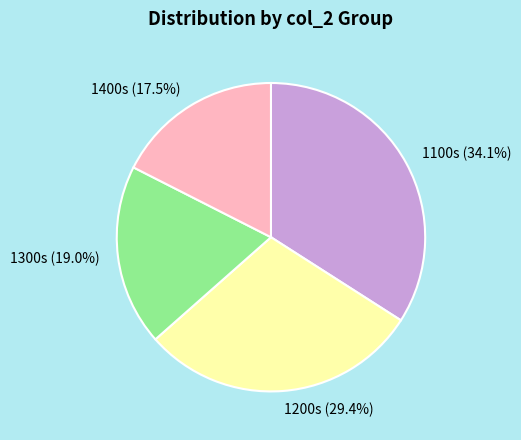

Which has a higher value, 1100s or 1200s?

1100s